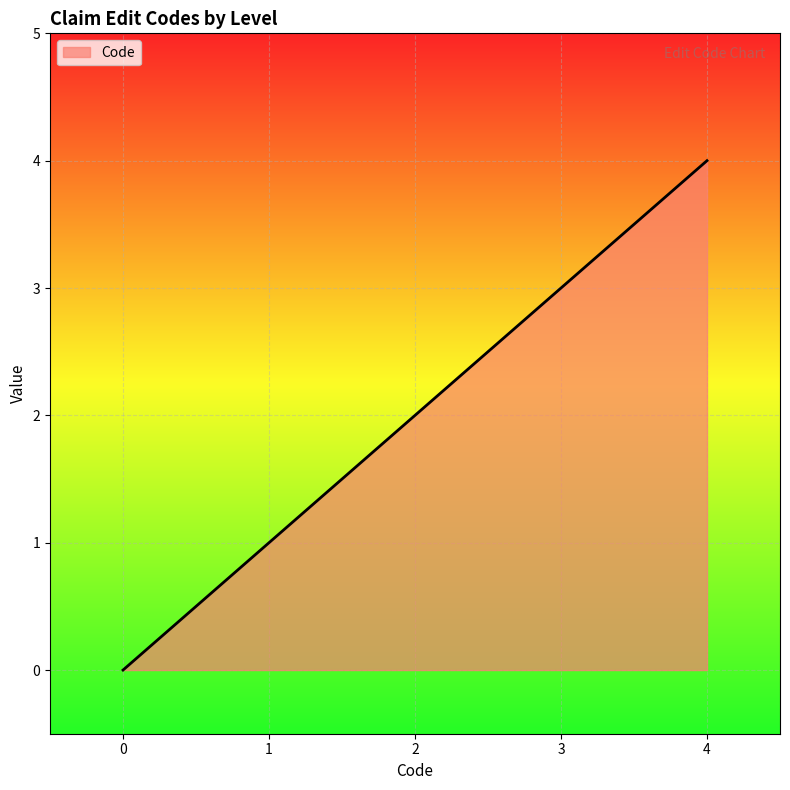

Reading right to left, what are all the values shown in this chart?

4=4	3=3	2=2	1=1	0=0